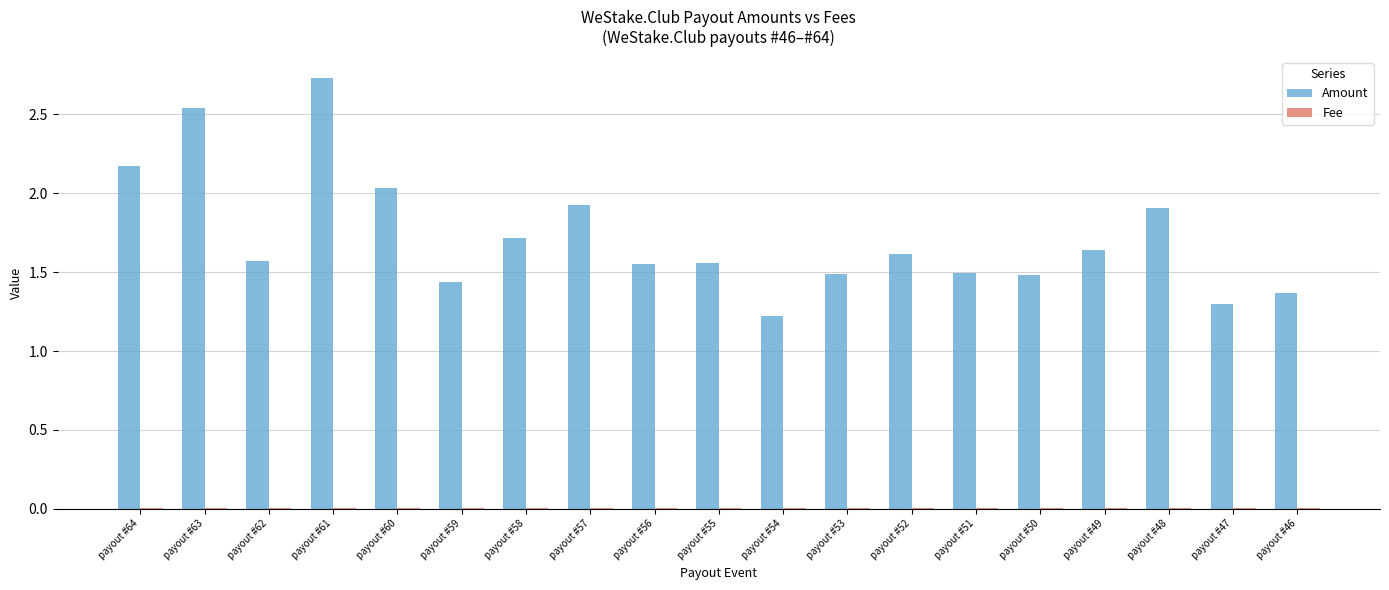

At which category does the chart reach its peak across all series?

payout #61